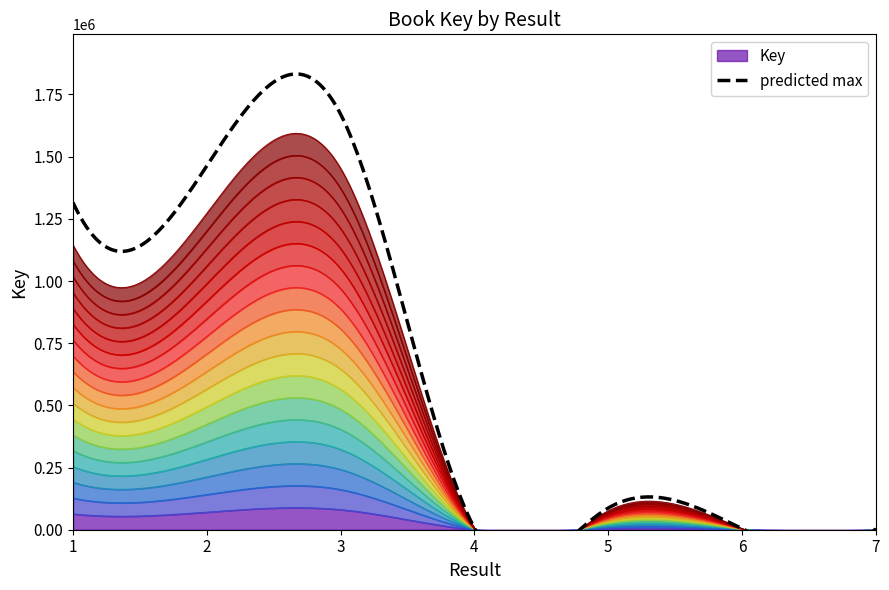

At which label is the value closest to 727820?

1